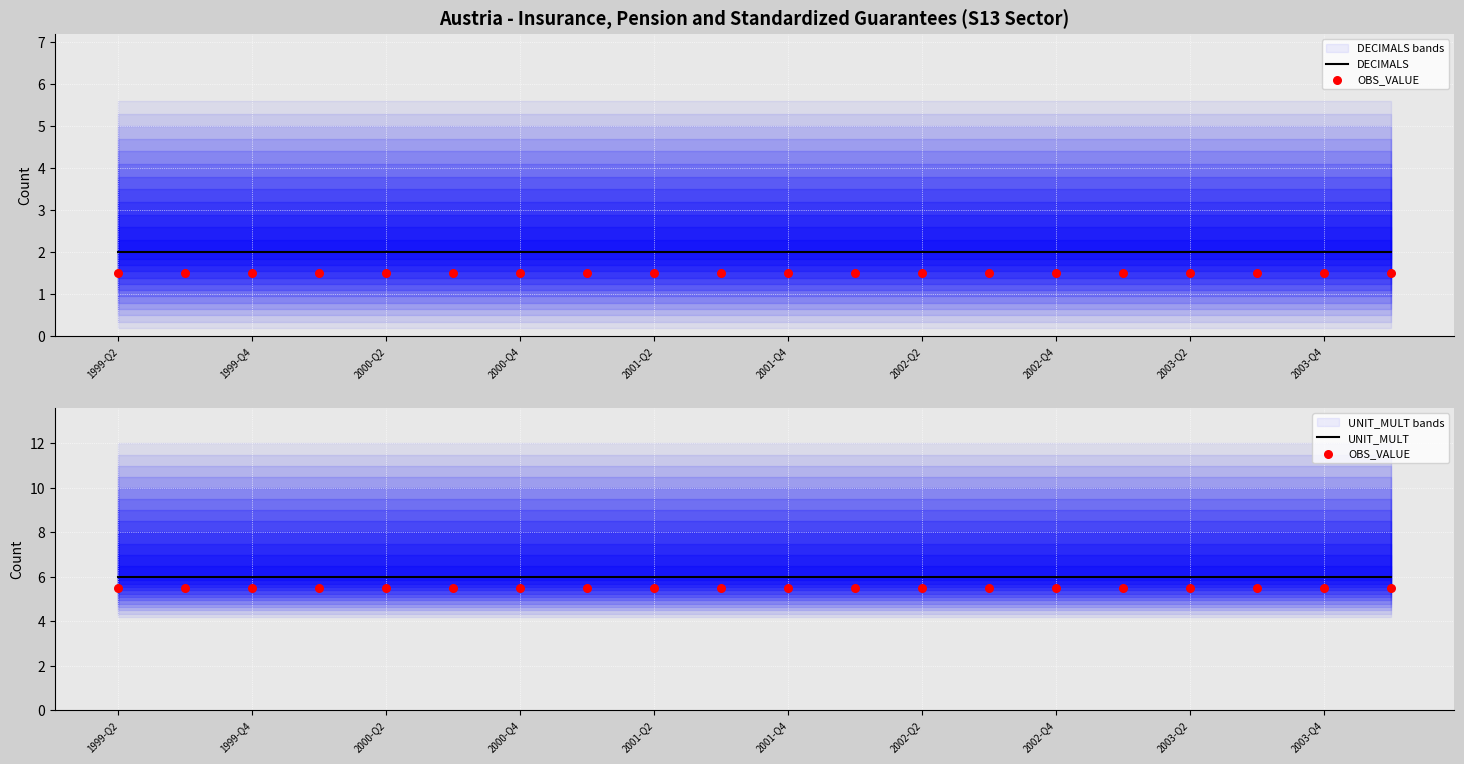

Which series has the largest Y range (max minus min)?

DECIMALS